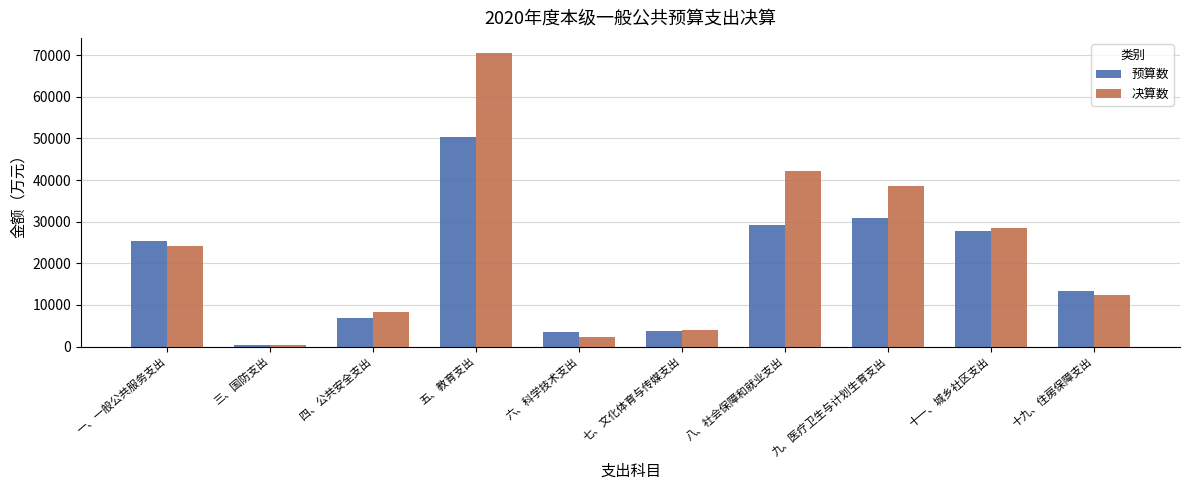

At how many categories does at least one series exceed 67441?

1